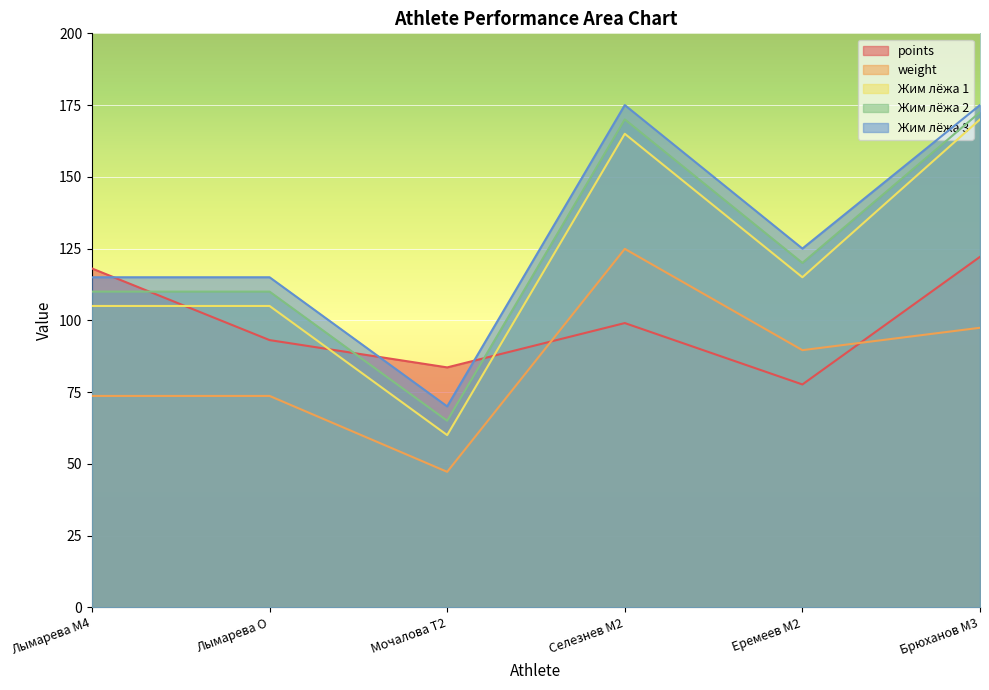

What is the average value of the points series?

98.9